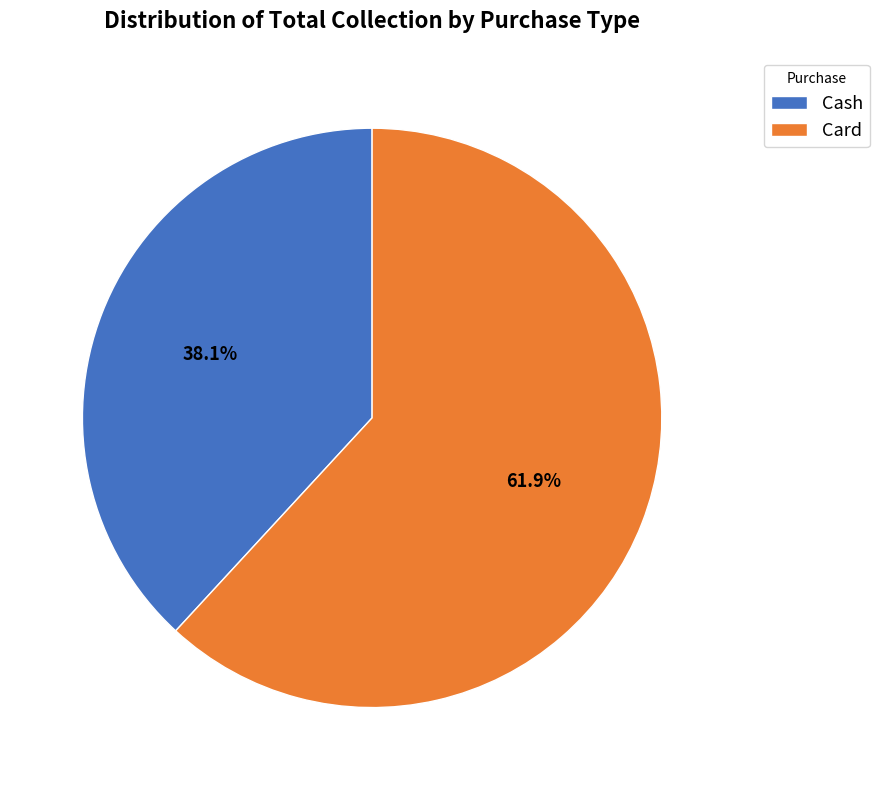

The Cash slice represents 46% of the pie. True or false?

False